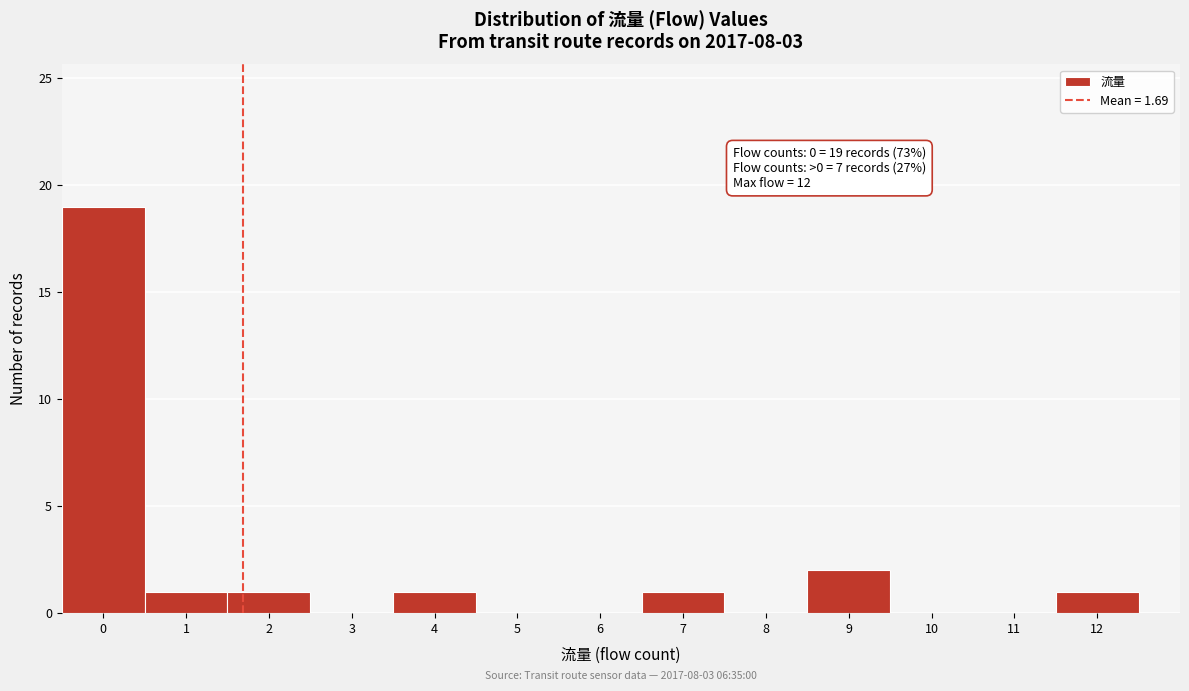

Over which range of the x-axis is the bar tallest?

-0.5 to 0.5